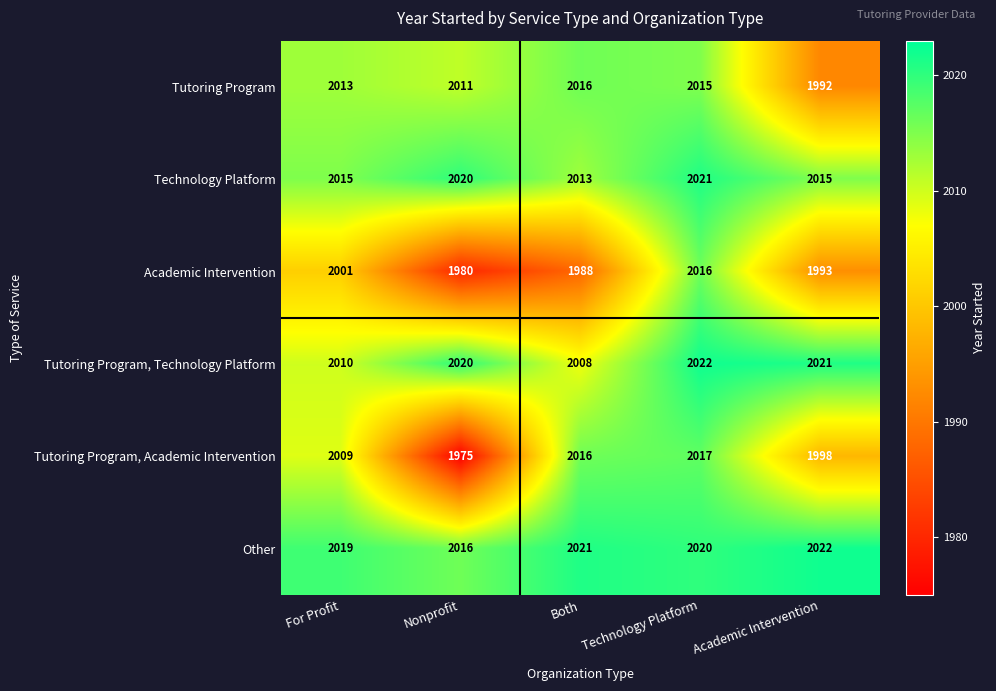

What is the maximum value shown in the chart?

2022